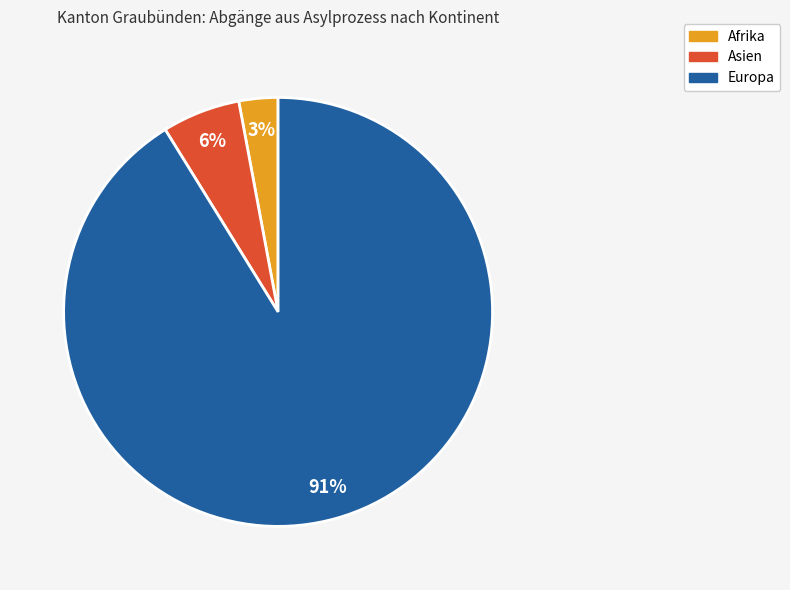

How many slices are in this pie chart?

3